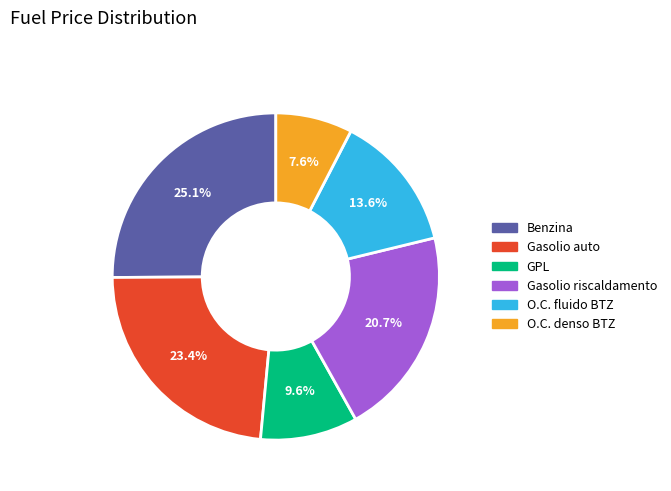

To the nearest percent, what is the combined percentage of O.C. fluido BTZ and Benzina?

39%